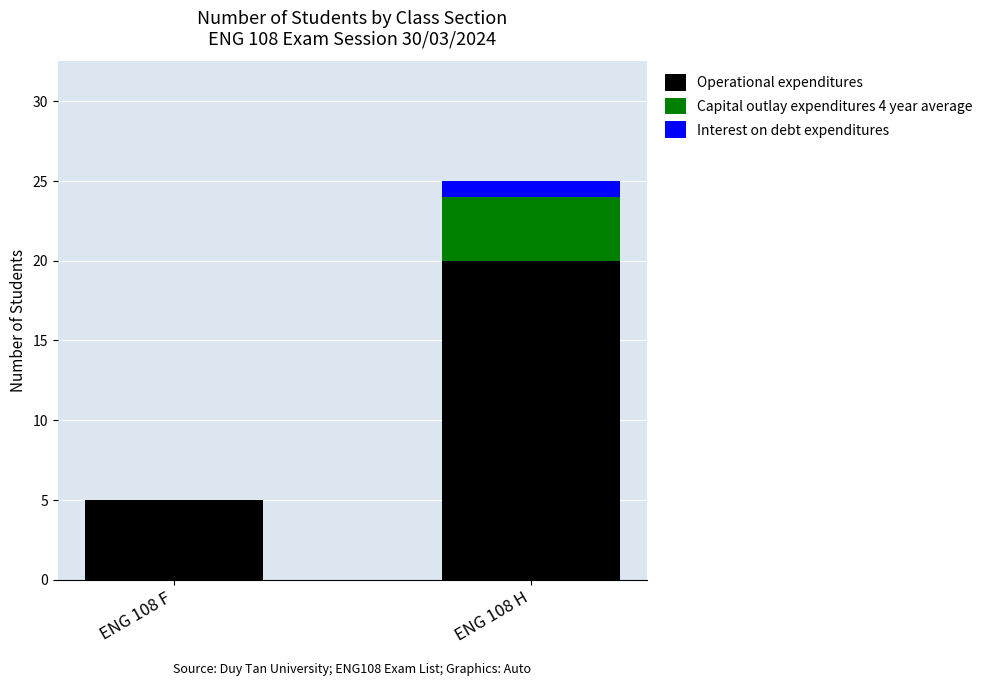

At which label is Operational expenditures closest to 12?

ENG 108 F